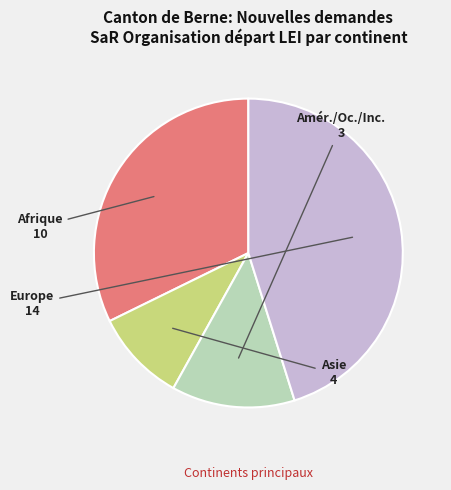

How many segments does this pie chart have?

4